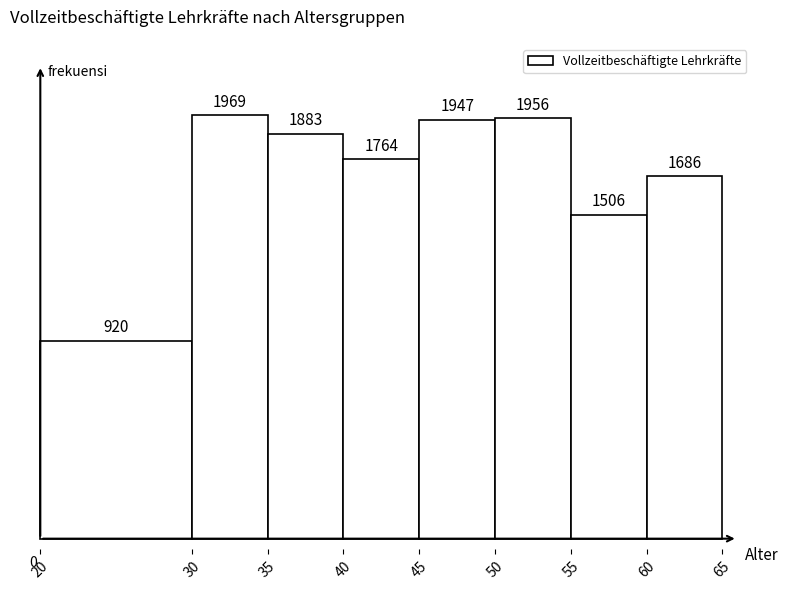

What is the height of the bar covering 55 to 60 on the x-axis?

1506